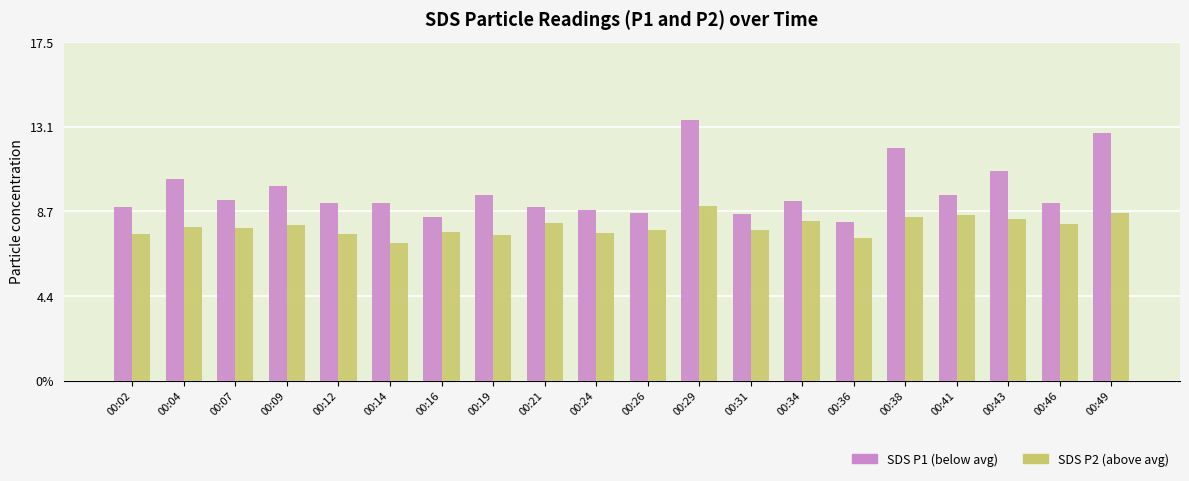

What is the spread (max minus min) of values at 00:04?

2.5